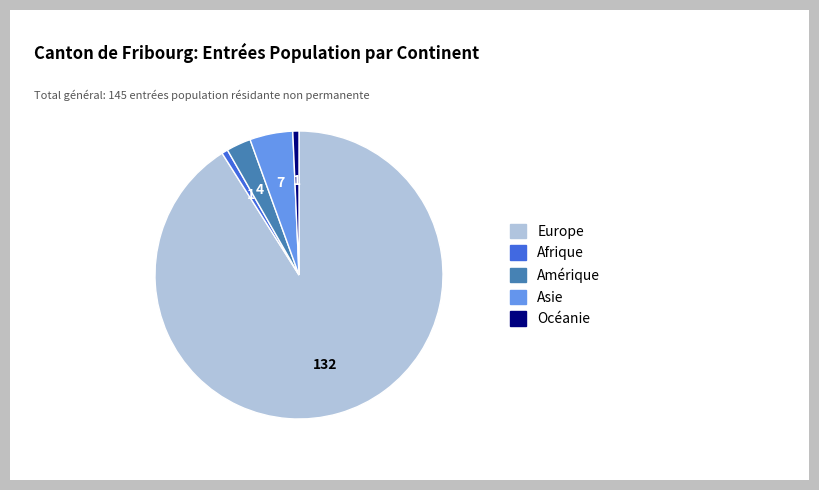

What is the majority slice?

Europe